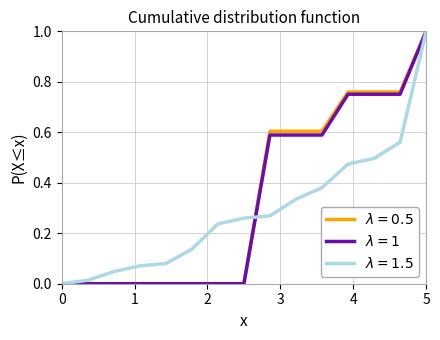

What is the greatest value displayed?

1.0